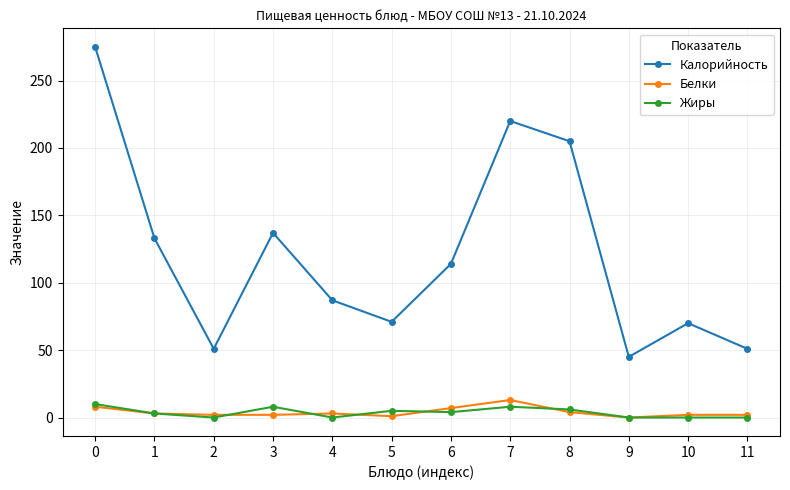

Is it true that Белки equals 4 at 8?

True